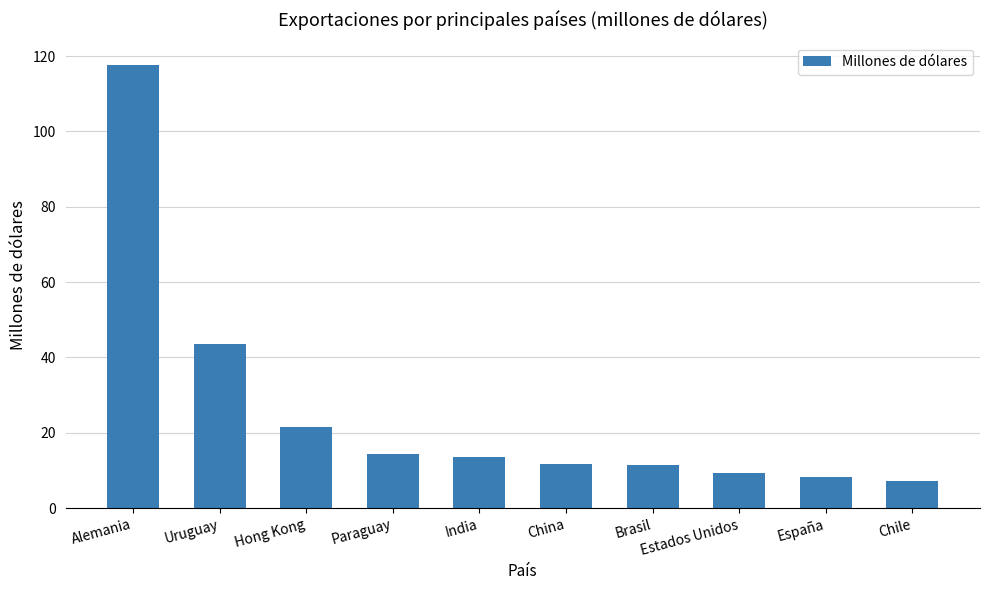

What is the difference between the values at Hong Kong and España?

13.4